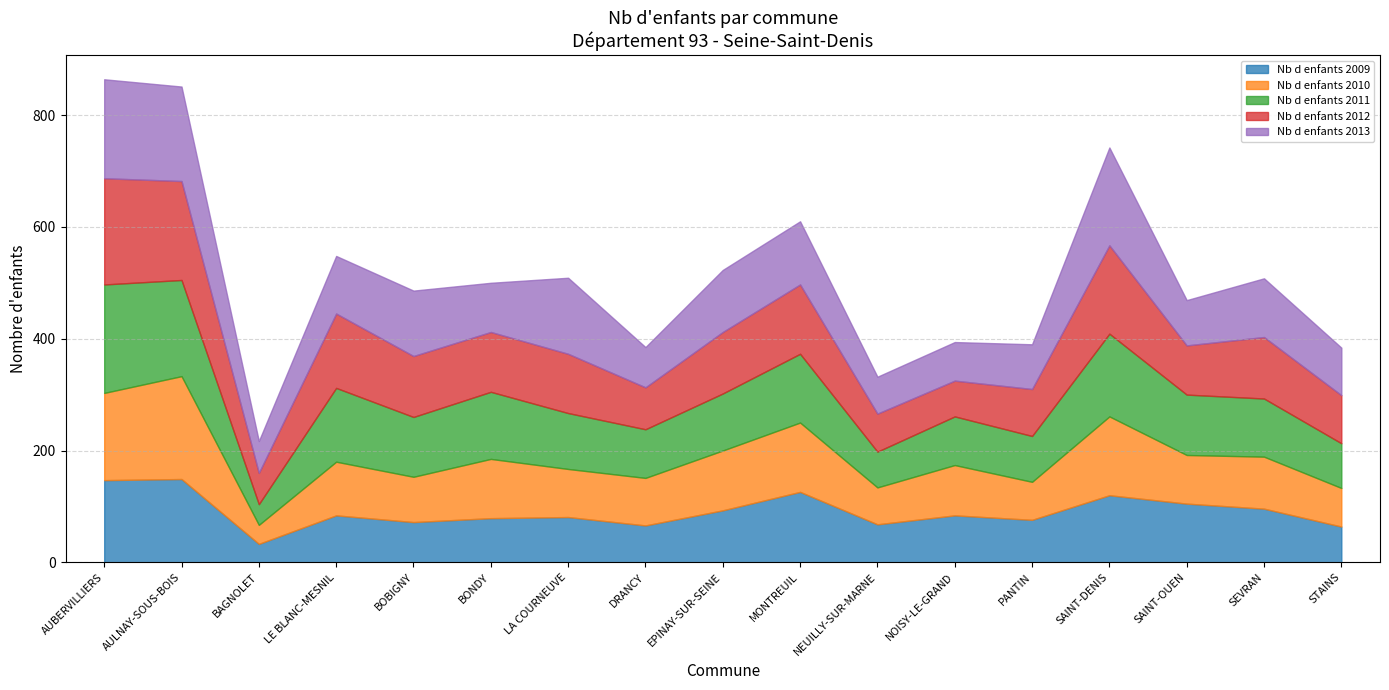

Which has a higher value, LE BLANC-MESNIL or AUBERVILLIERS?

AUBERVILLIERS